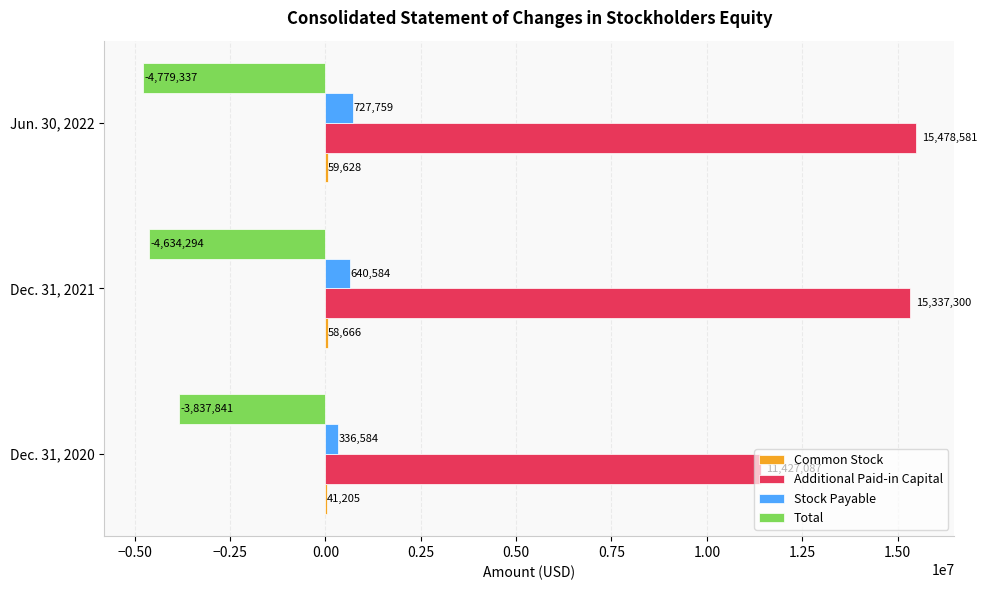

What is the sum of all Additional Paid-in Capital values?

42242968